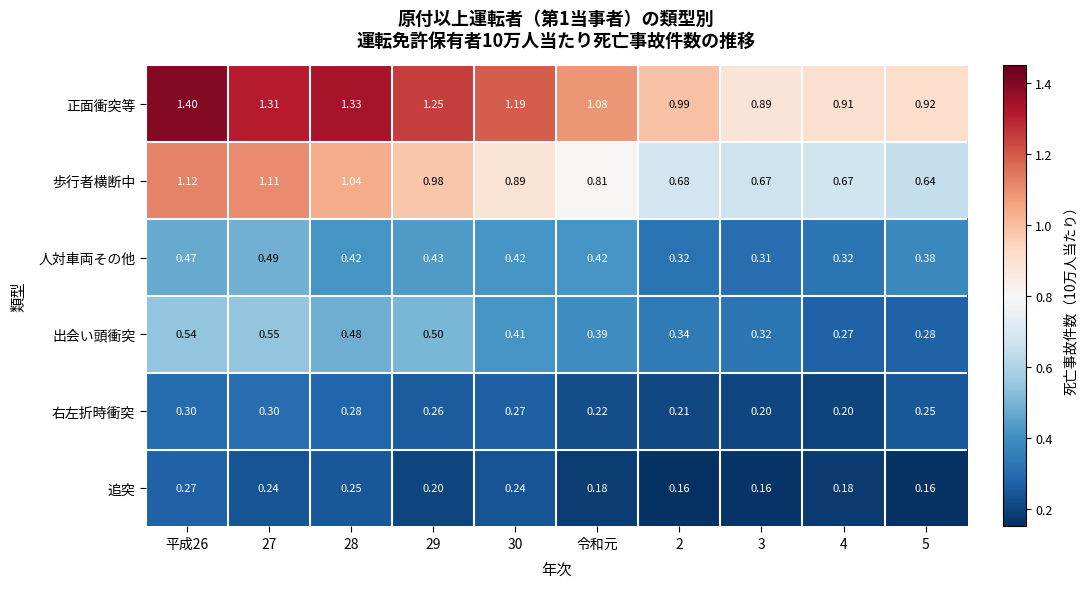

Is the value of 右左折時衝突 at 28 greater than the value of 追突 at 30?

Yes